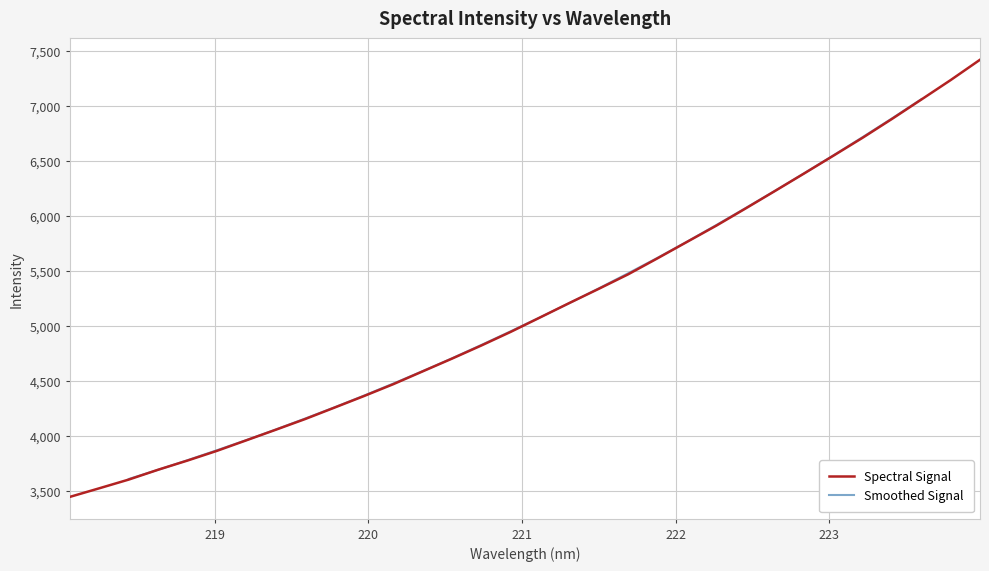

The value at 222.4538 is 6065.6. True or false?

True